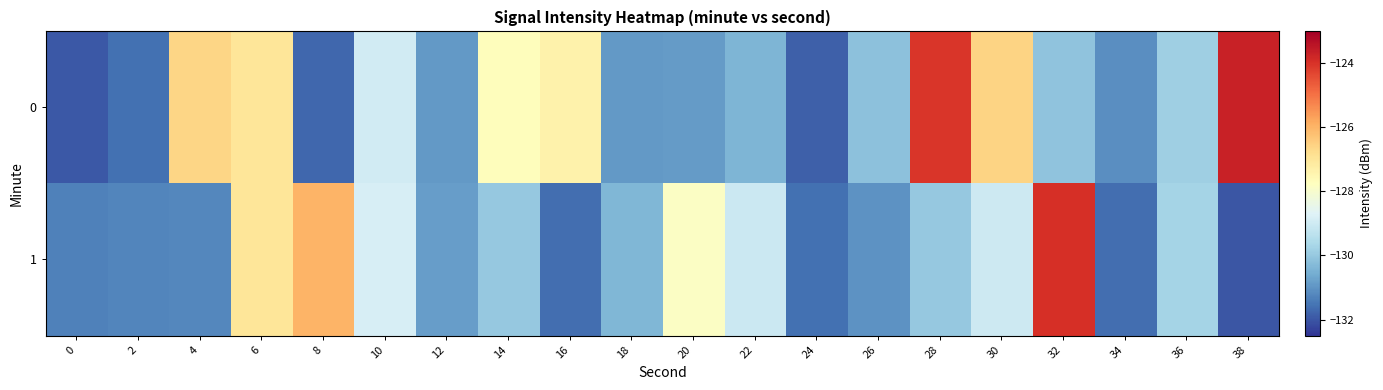

Reading right to left, list all the values displayed in this chart.

0: 38=-123.7	36=-129.9	34=-131.1	32=-130.1	30=-126.6	28=-124.1	26=-130.2	24=-131.8	22=-130.4	20=-130.9	18=-130.9	16=-127.4	14=-127.7	12=-130.9	10=-128.9	8=-131.7	6=-127.0	4=-126.6	2=-131.6	0=-132.0
1: 38=-132.0	36=-129.7	34=-131.6	32=-123.9	30=-129.0	28=-130.0	26=-131.0	24=-131.6	22=-129.1	20=-127.8	18=-130.4	16=-131.6	14=-130.0	12=-130.9	10=-128.8	8=-126.0	6=-127.0	4=-131.2	2=-131.3	0=-131.3